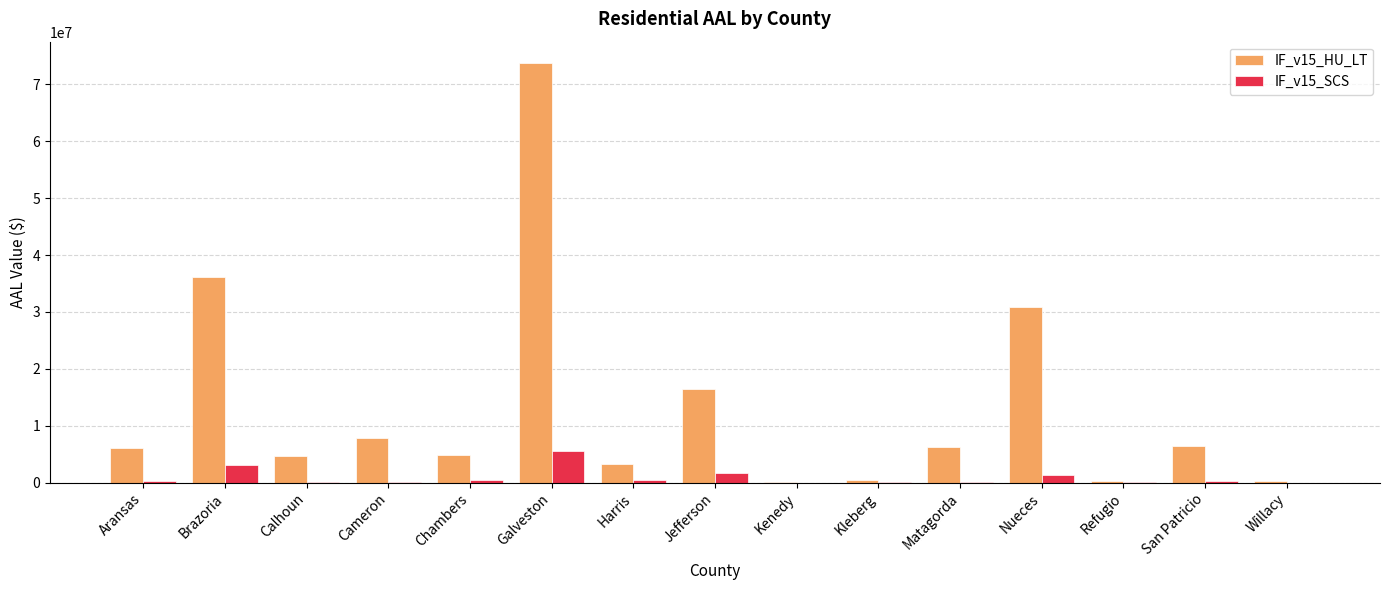

Which category has the highest value across all series?

Galveston